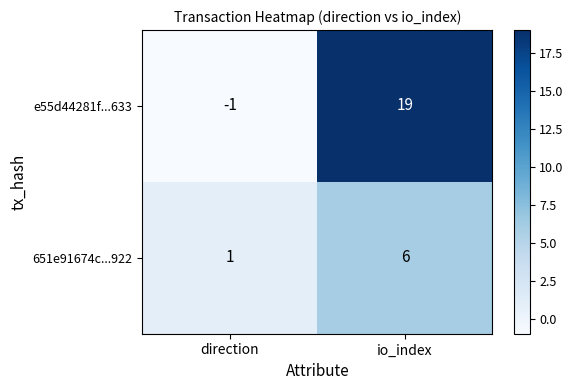

What is the sum of all e55d44281f...633 values?

18